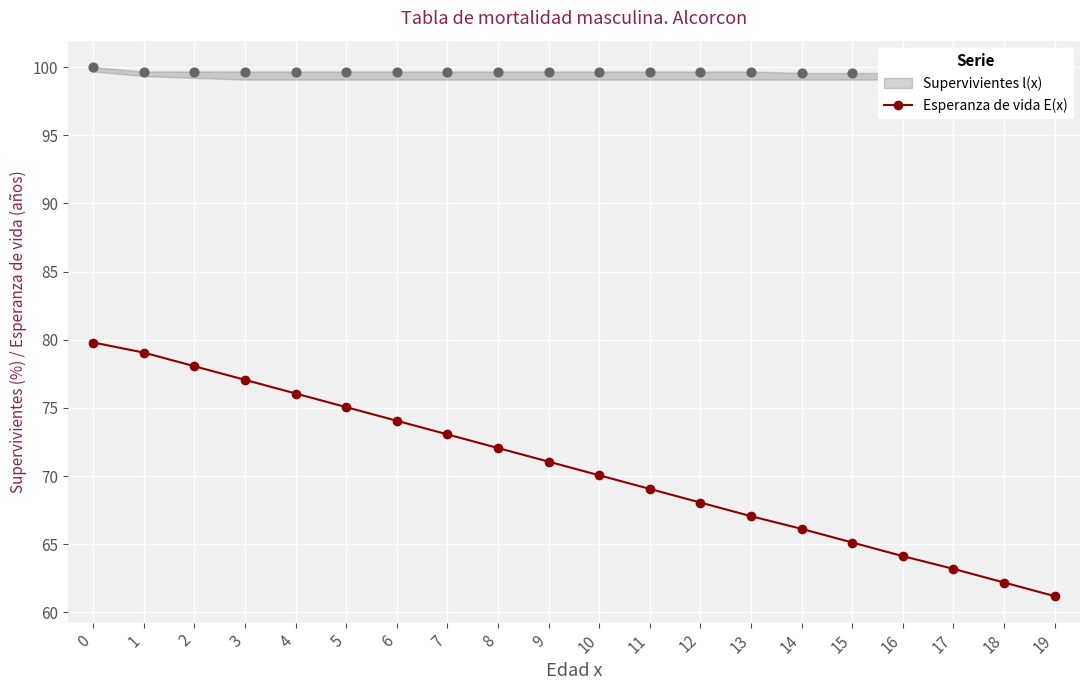

Between 4 and 14, which is larger?

4